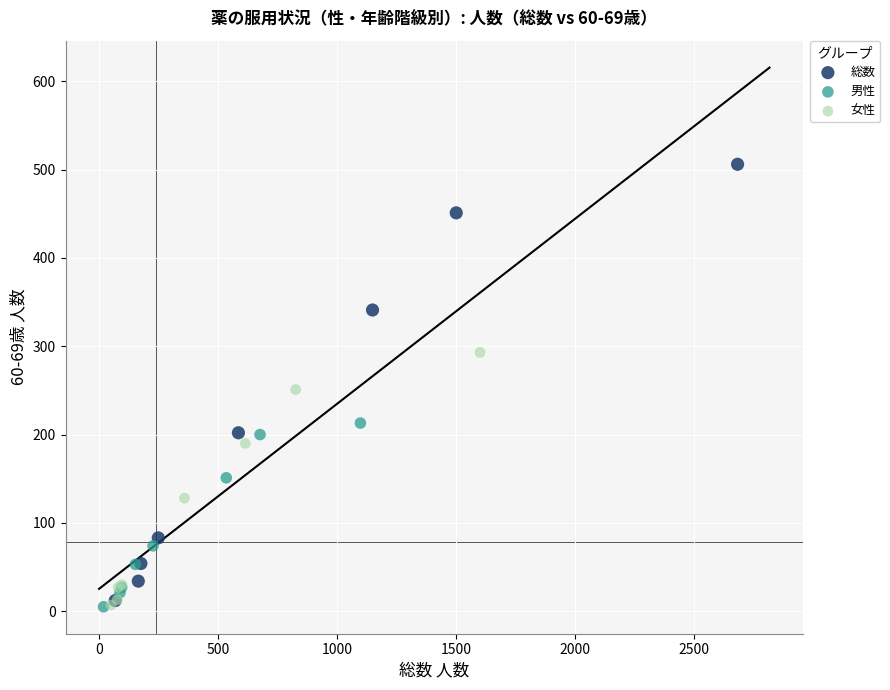

Which series reaches the maximum Y coordinate?

総数